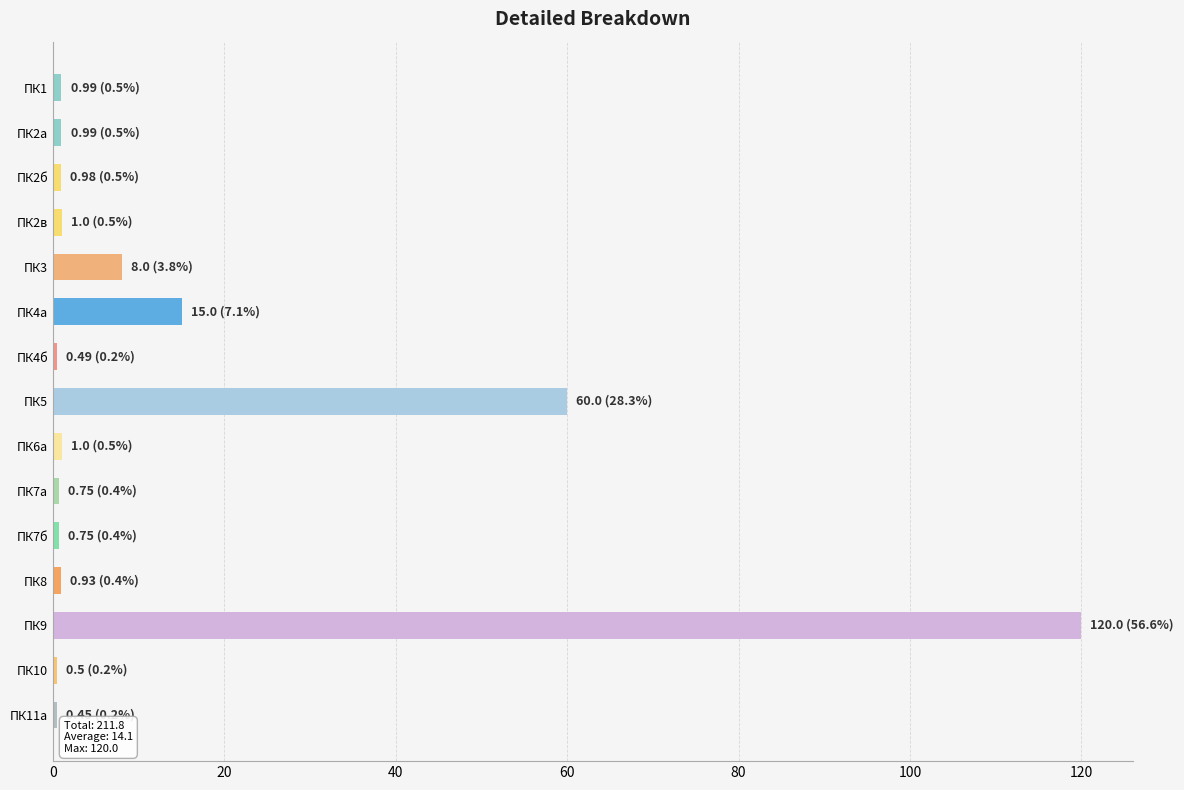

How many data points does each series have?

15